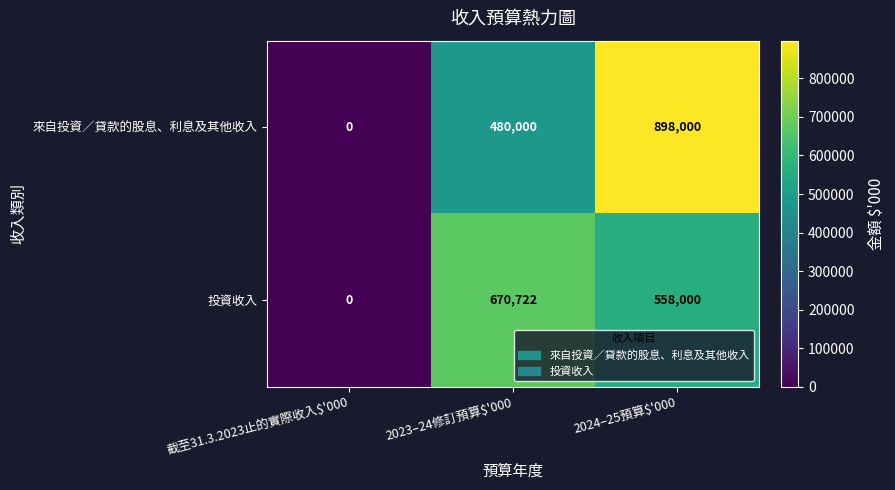

At how many categories does at least one series exceed 875954?

1